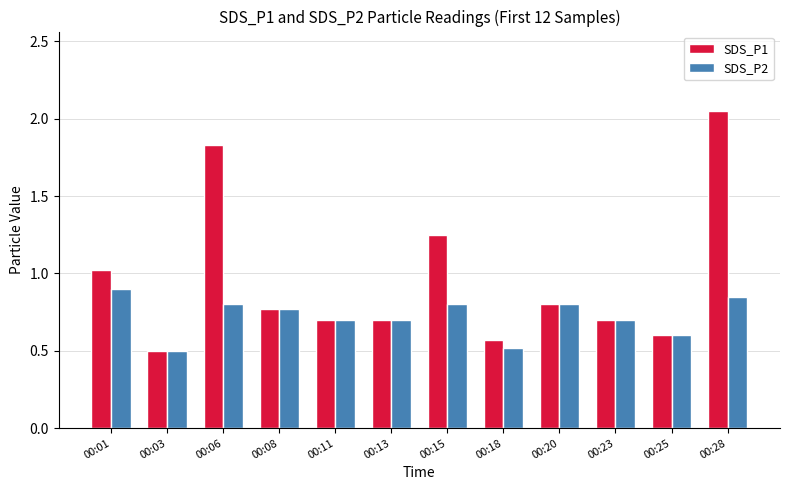

True or false: SDS_P2 has a value of 1.1 at 00:20.

False